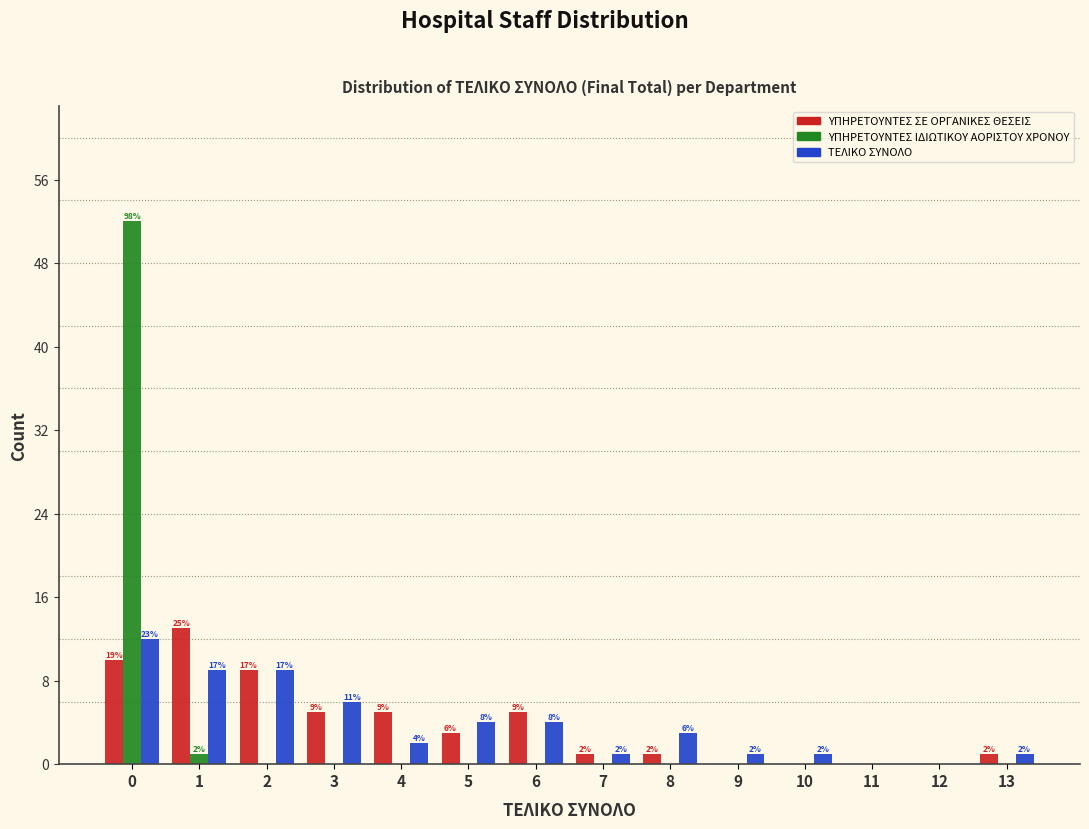

Reading right to left, transcribe all the data shown in this chart.

ΥΠΗΡΕΤΟΥΝΤΕΣ ΣΕ ΟΡΓΑΝΙΚΕΣ ΘΕΣΕΙΣ: 13=1	12=0	11=0	10=0	9=0	8=1	7=1	6=5	5=3	4=5	3=5	2=9	1=13	0=10
ΥΠΗΡΕΤΟΥΝΤΕΣ ΙΔΙΩΤΙΚΟΥ ΑΟΡΙΣΤΟΥ ΧΡΟΝΟΥ: 13=0	12=0	11=0	10=0	9=0	8=0	7=0	6=0	5=0	4=0	3=0	2=0	1=1	0=52
ΤΕΛΙΚΟ ΣΥΝΟΛΟ: 13=1	12=0	11=0	10=1	9=1	8=3	7=1	6=4	5=4	4=2	3=6	2=9	1=9	0=12